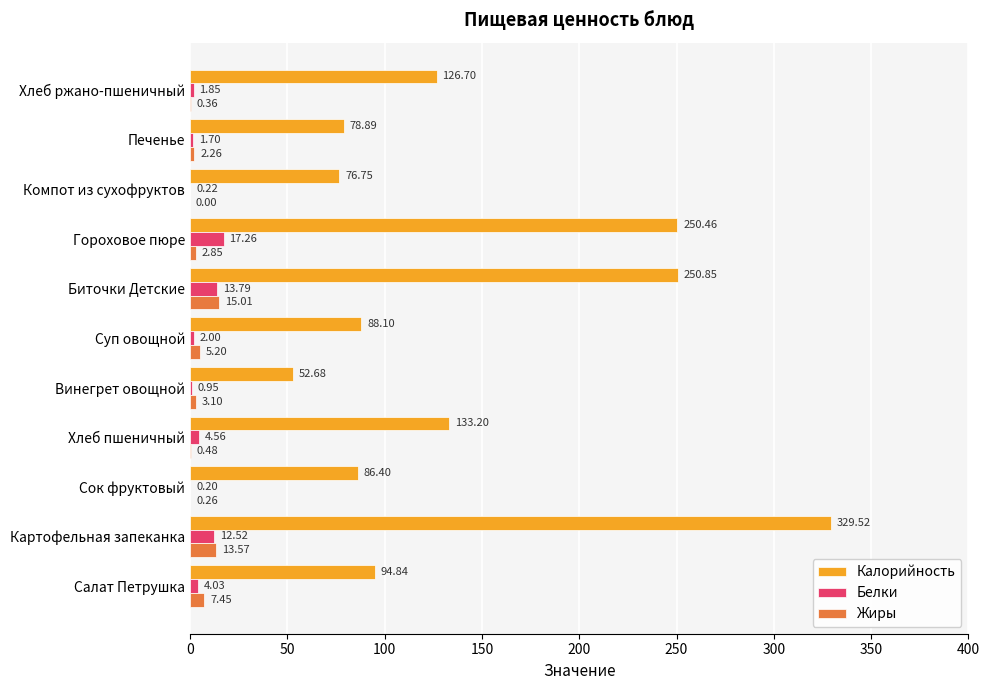

Which category has the highest value across all series?

Картофельная запеканка